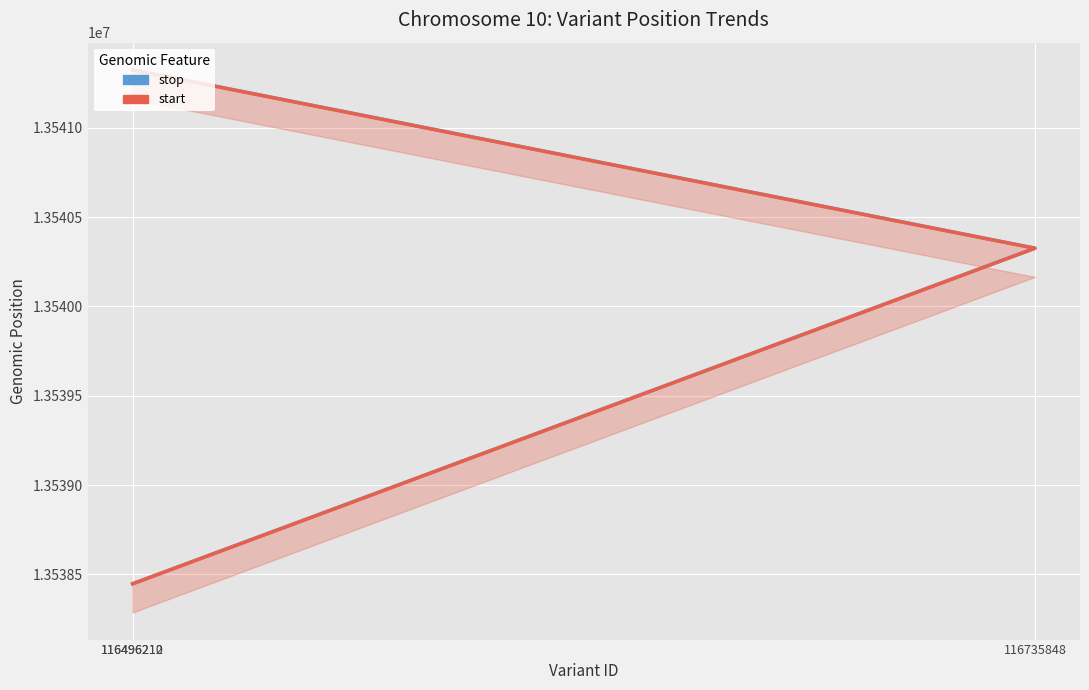

At which category is the sum across all series the highest?

116496212